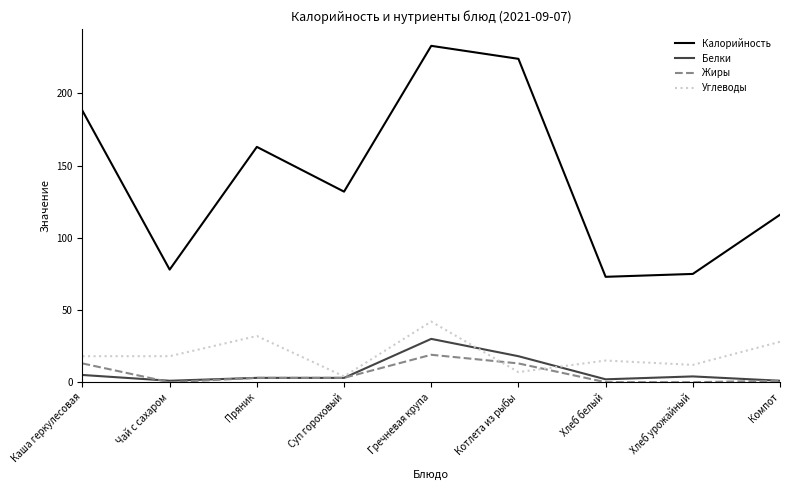

Which series has the largest range (max minus min)?

Калорийность